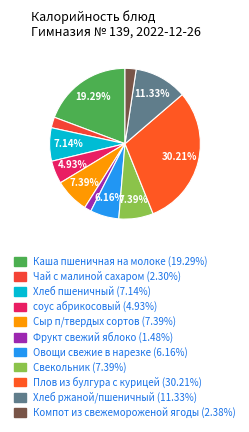

Does any single category account for the majority?

No